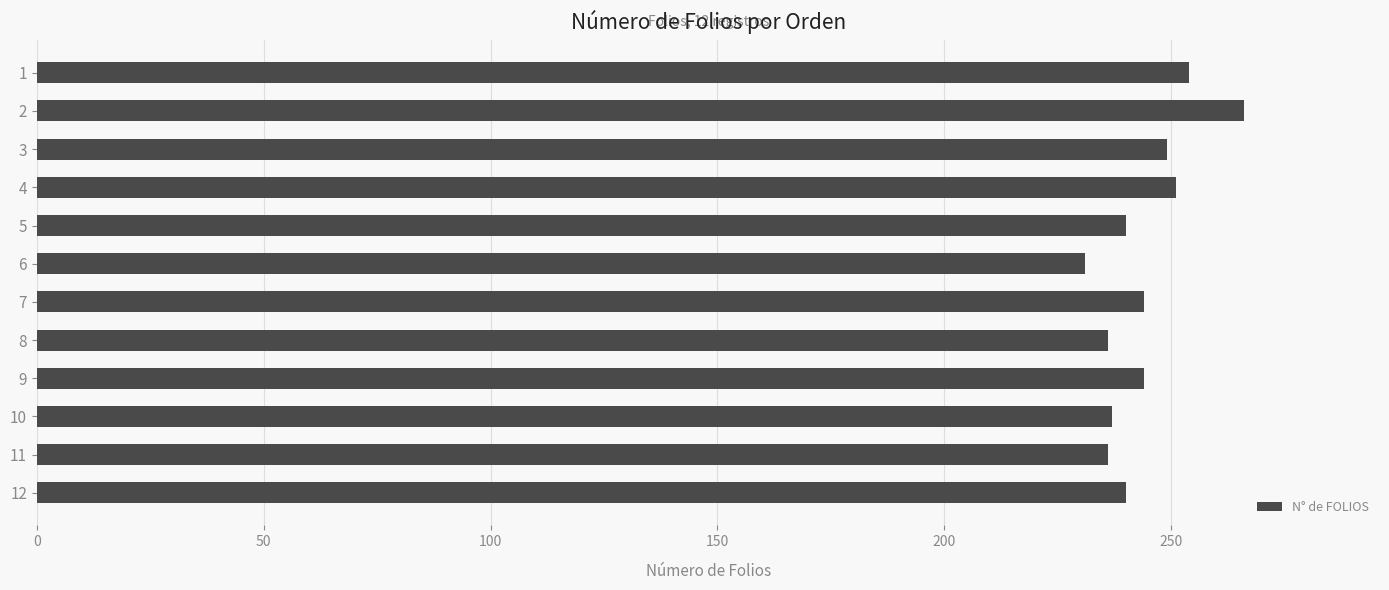

Read the value at 9, to the nearest 5.

245